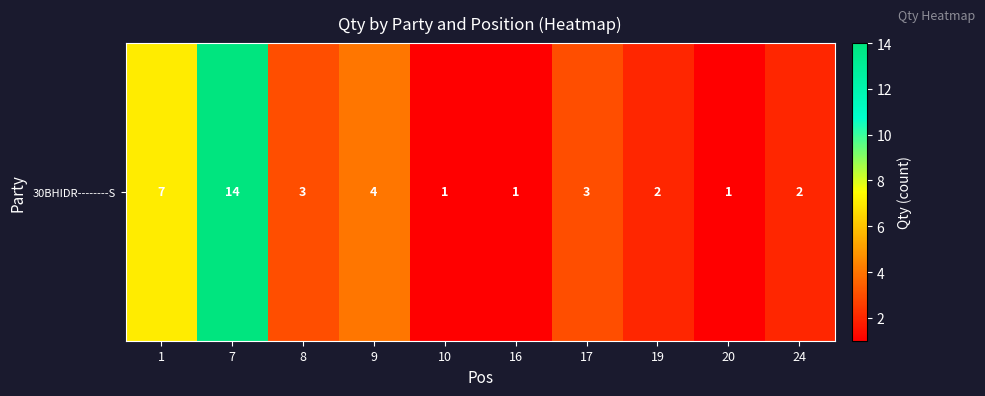

Reading left to right, extract all data points from this chart.

7	14	3	4	1	1	3	2	1	2